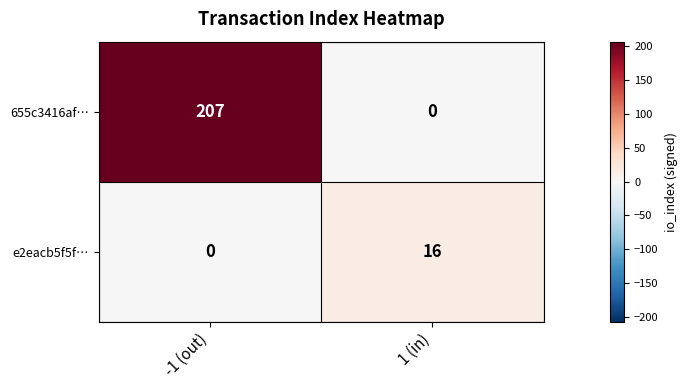

Reading right to left, extract all data points from this chart.

655c3416af…: 1 (in)=0	-1 (out)=207
e2eacb5f5f…: 1 (in)=16	-1 (out)=0